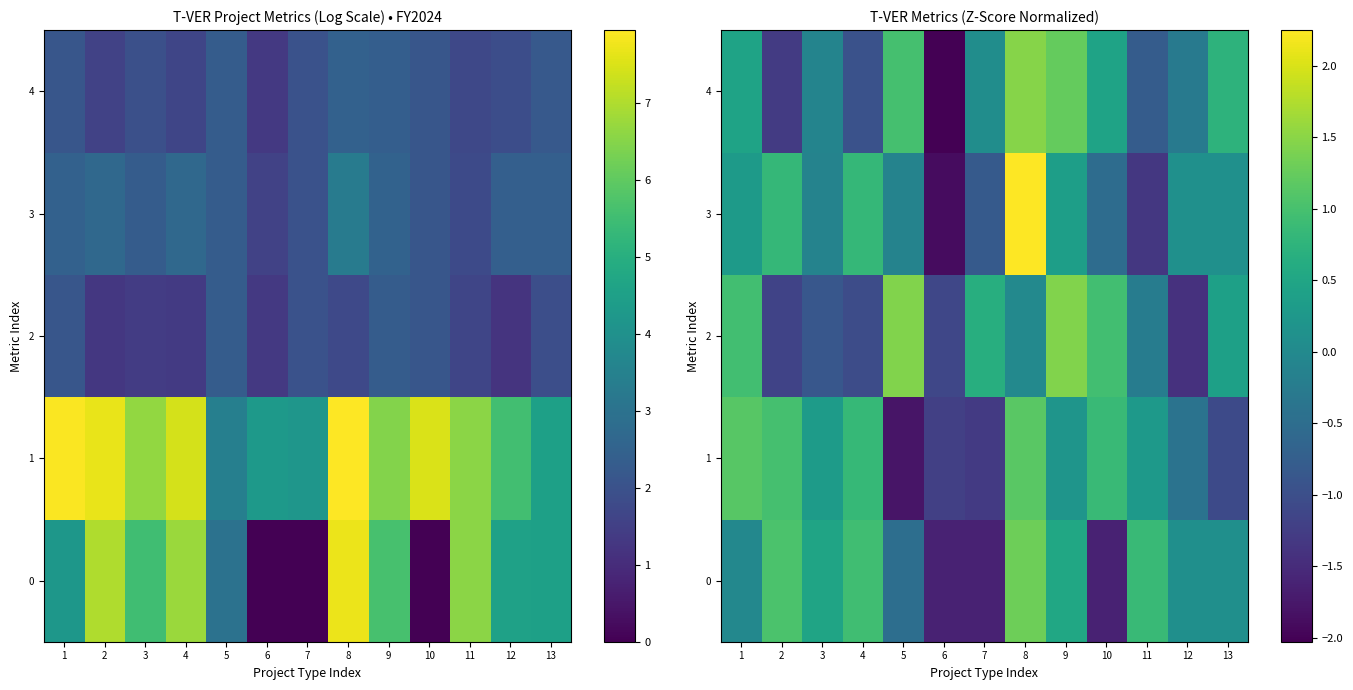

What is the sum of the 0 values at 10 and 12?

-1.5